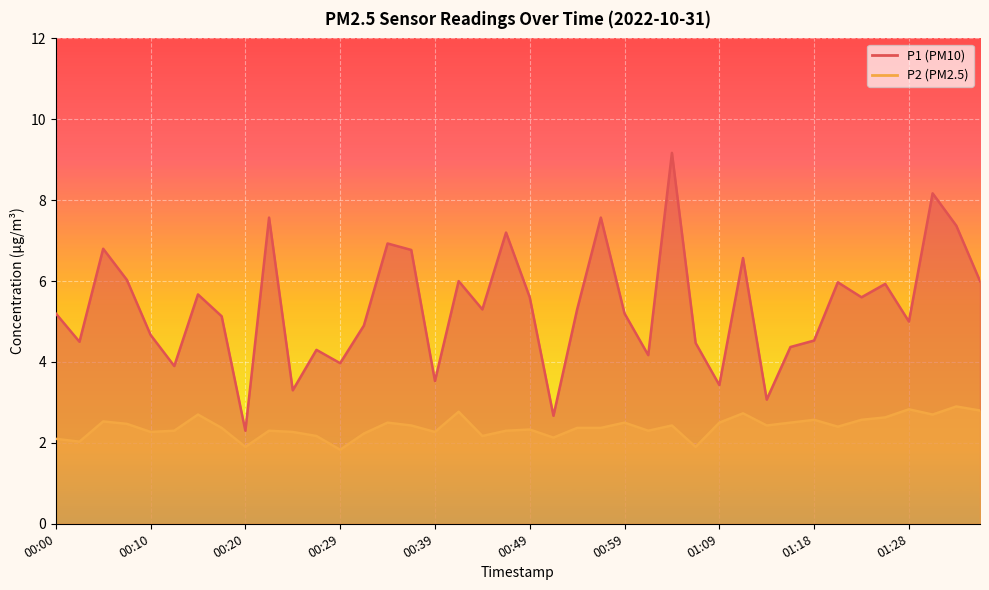

What is the total value across all series at 01:18?

7.1